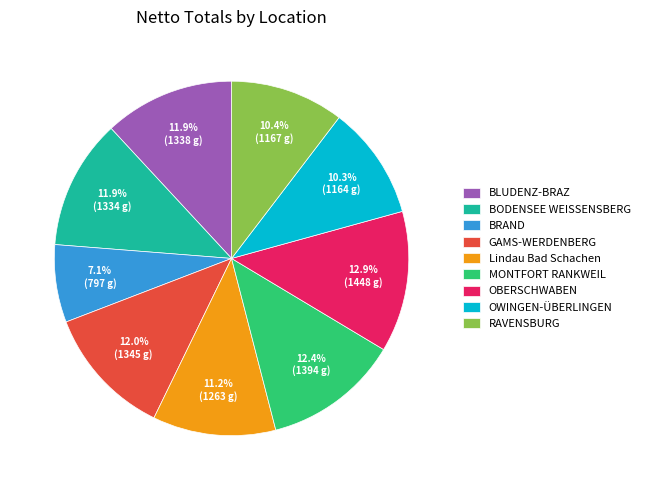

Is RAVENSBURG the majority of the pie?

No